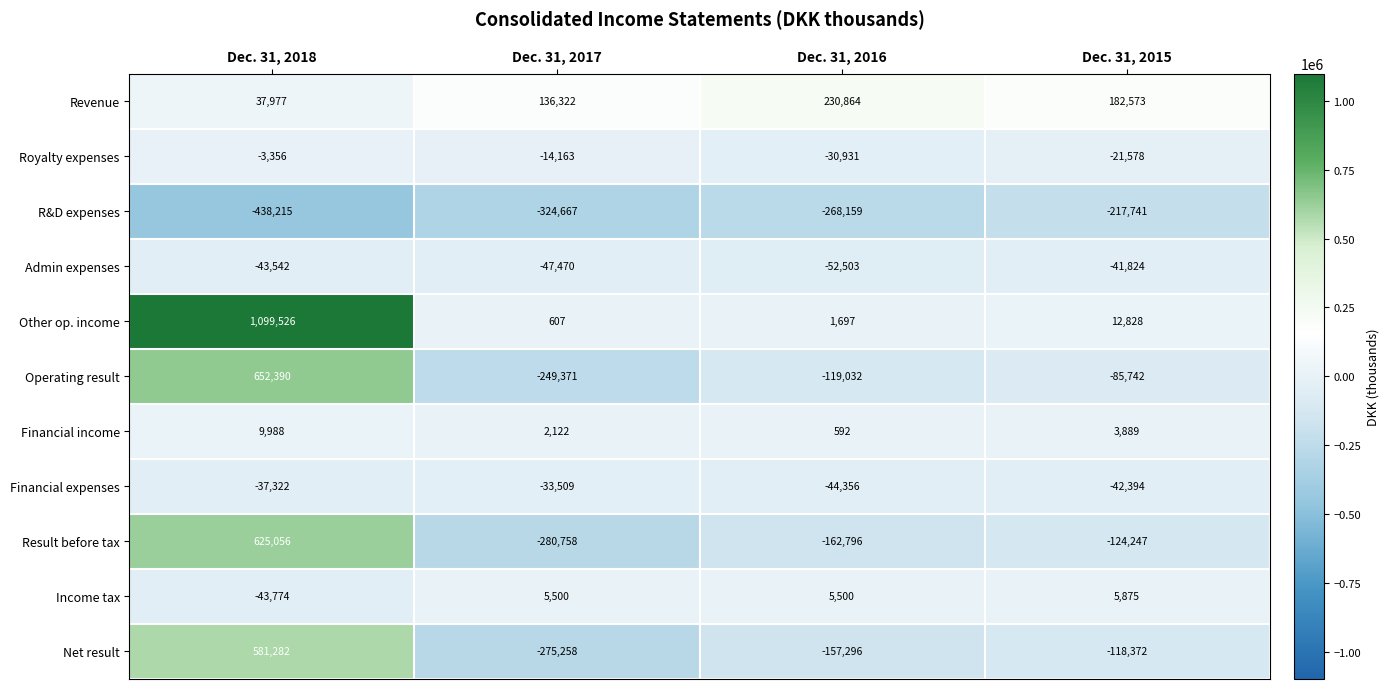

What is the sum of the R&D expenses values at Dec. 31, 2018 and Dec. 31, 2016?

-706374